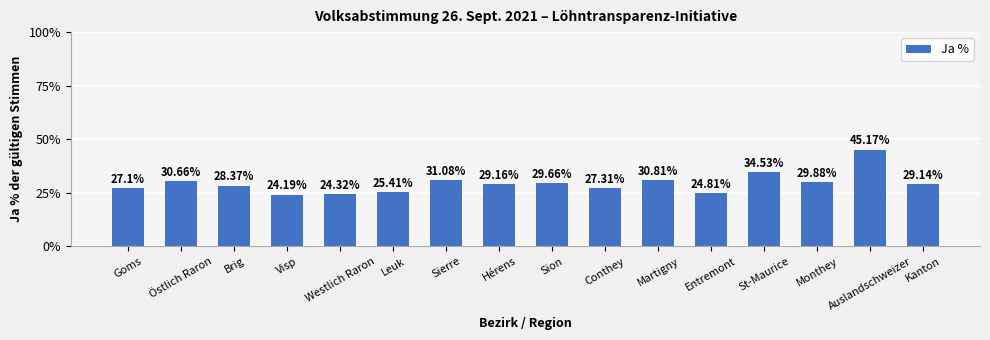

Is it true that the value at Brig is 42.4?

False